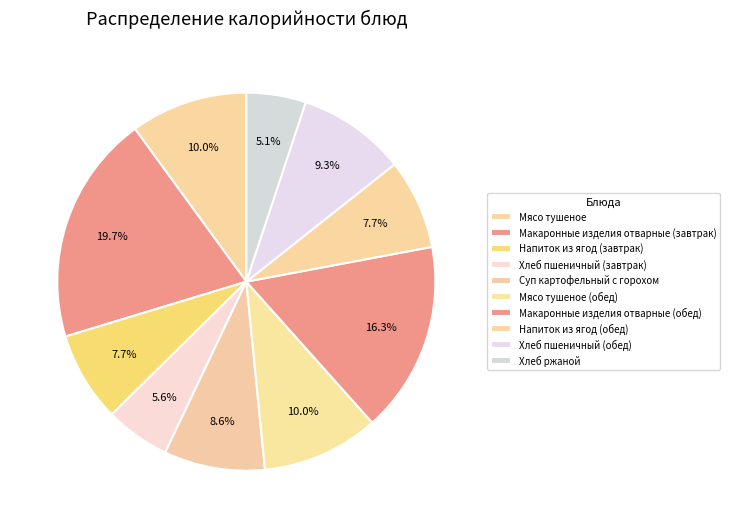

How many slices are in this pie chart?

10